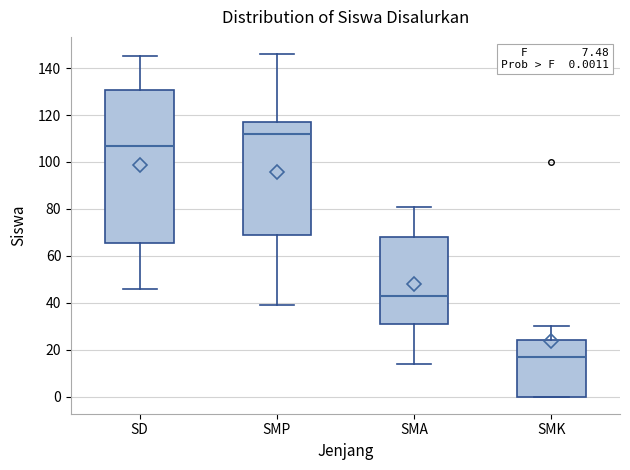

Which box is the tallest, from its lower edge to its upper edge?

SD